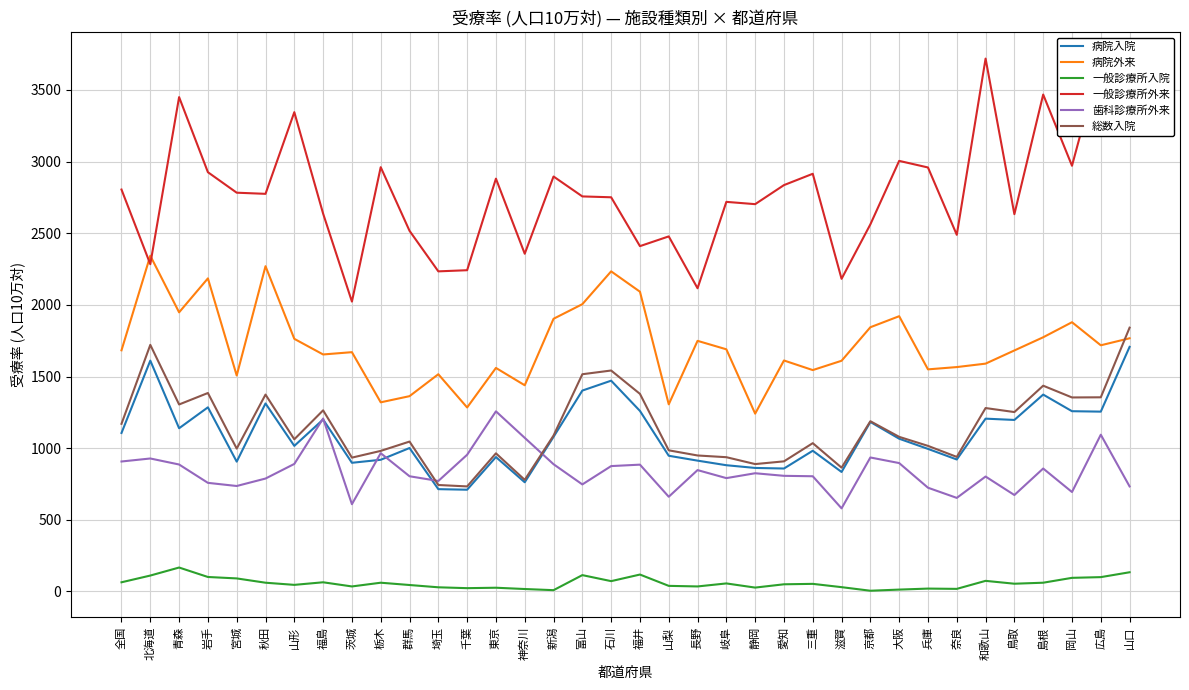

Which series has the largest total across all categories?

一般診療所外来